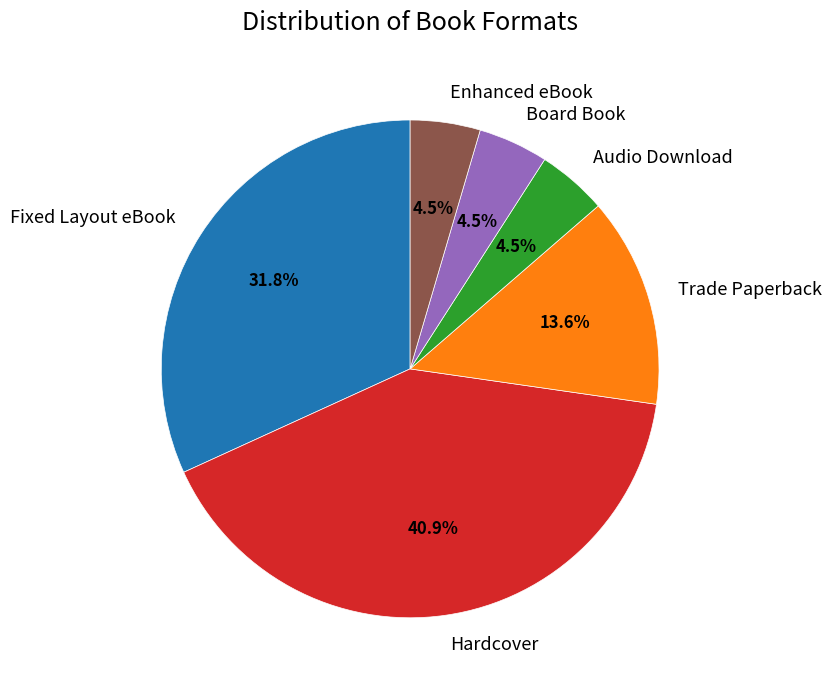

How many slices are in this pie chart?

6